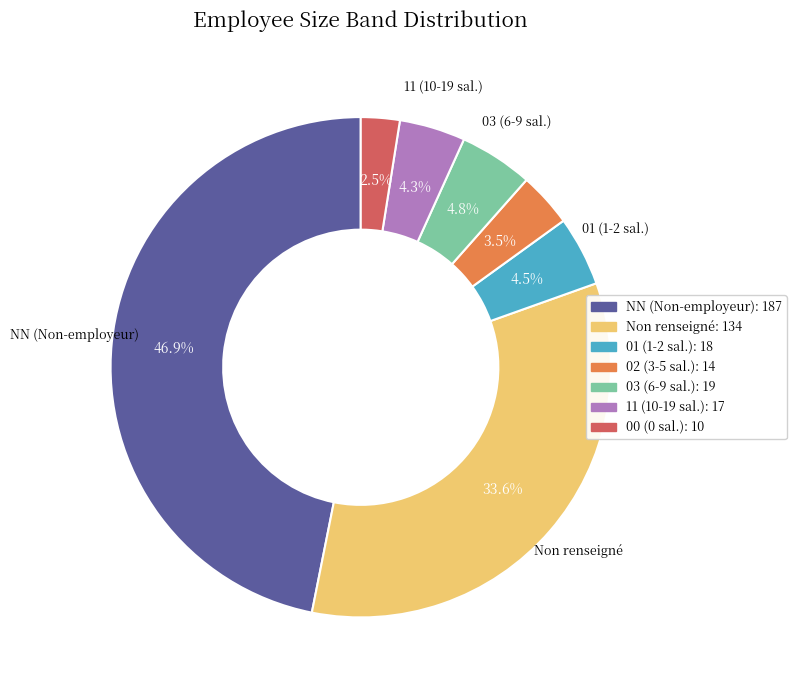

Is there any slice that represents more than half of the pie?

No